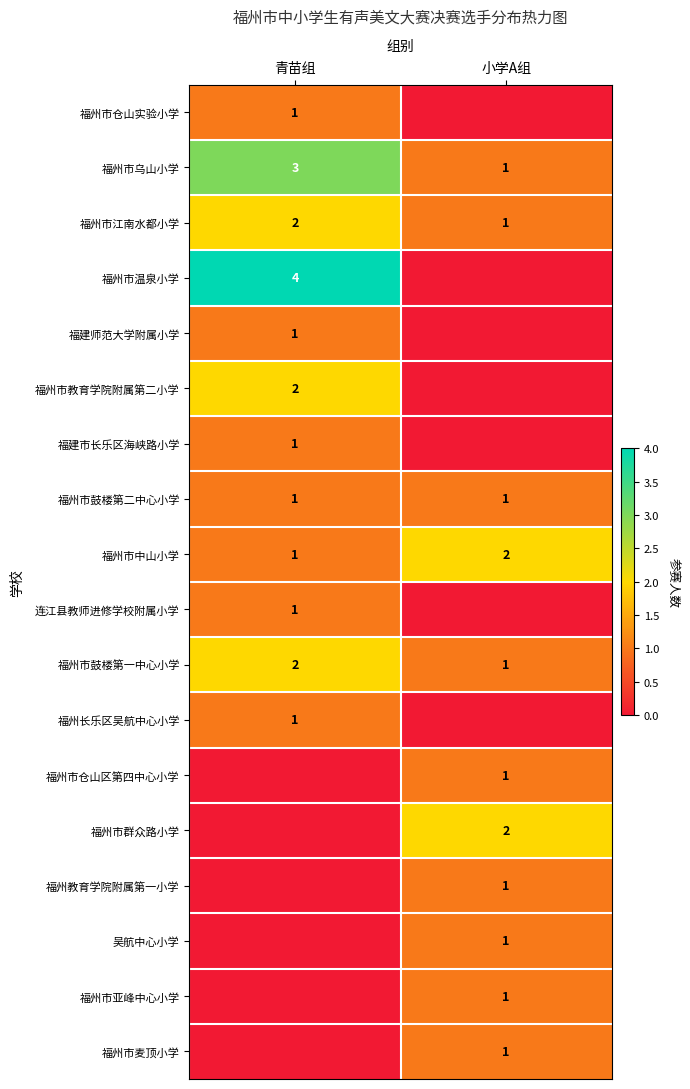

True or false: 福建师范大学附属小学 has a value of 0 at 青苗组.

False